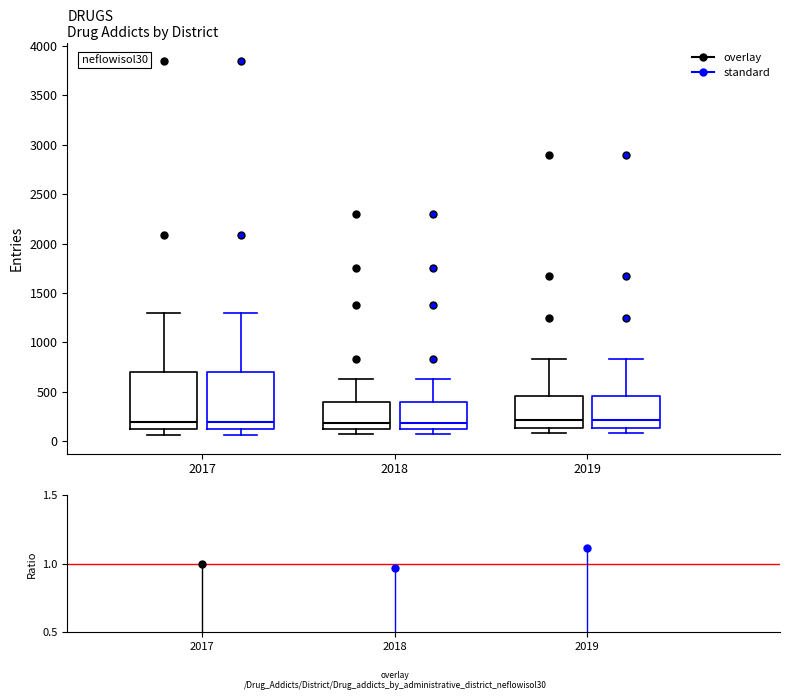

Reading left to right, transcribe this box plot: for each box, give where its median line is, the range the box spans, and where its two whiskers end, as read against the y-axis. The values are not printed on the chart, so give them approximately, as read against the axis.

2017 (overlay): median 200, box 100 to 700, whiskers 50 to 1300
2017 (standard): median 200, box 100 to 700, whiskers 50 to 1300
2018 (overlay): median 200, box 150 to 400, whiskers 50 to 650
2018 (standard): median 200, box 150 to 400, whiskers 50 to 650
2019 (overlay): median 200, box 150 to 450, whiskers 100 to 850
2019 (standard): median 200, box 150 to 450, whiskers 100 to 850